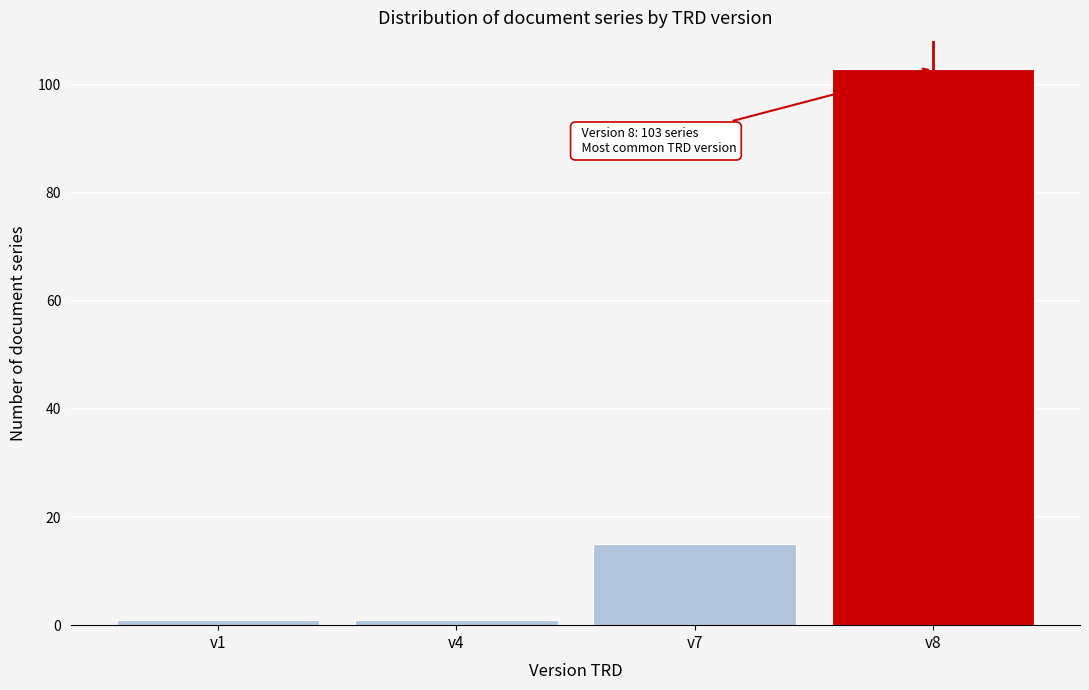

Reading left to right, what are all the values shown in this chart?

v1=1	v4=1	v7=15	v8=103